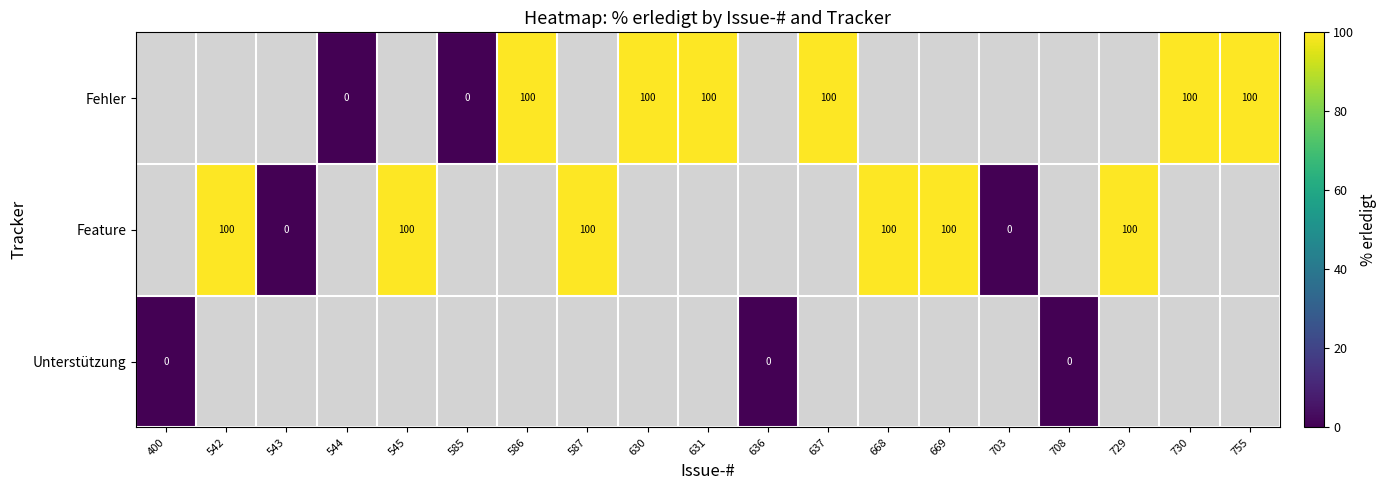

How many distinct data groups are displayed?

3